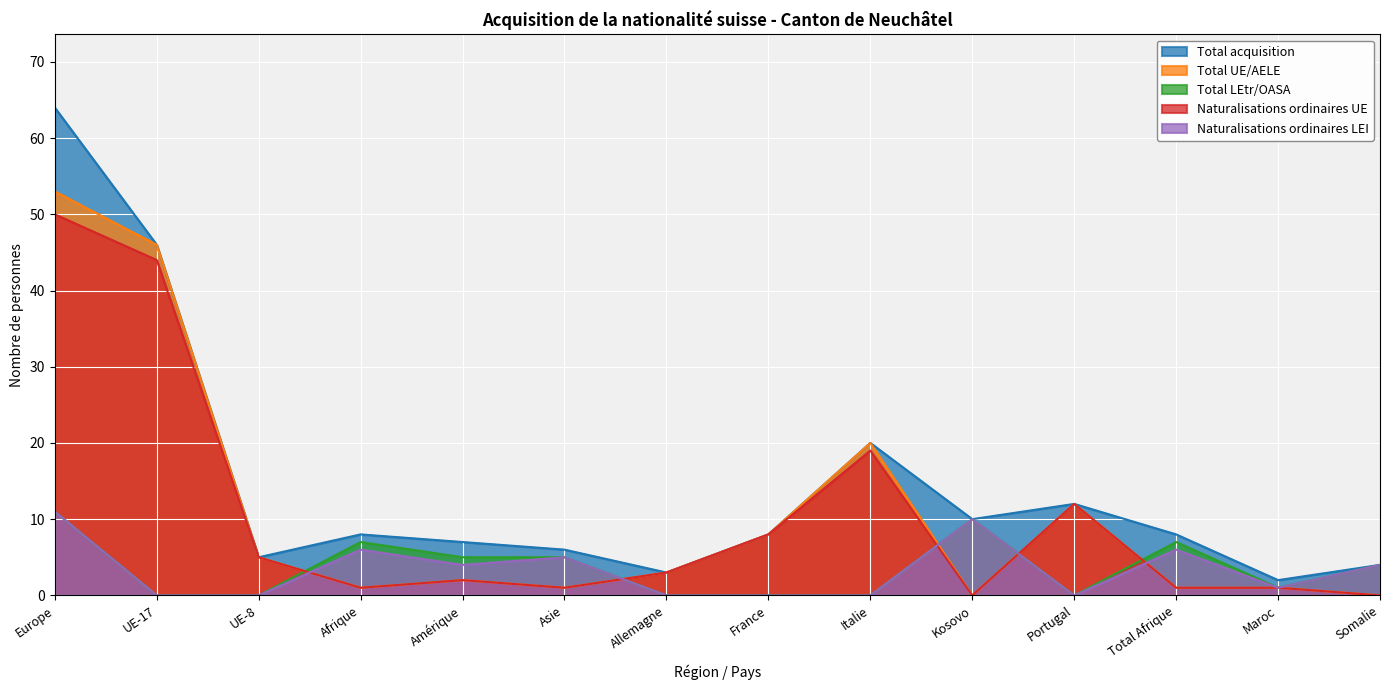

How many values in Total LEtr/OASA are above zero?

8